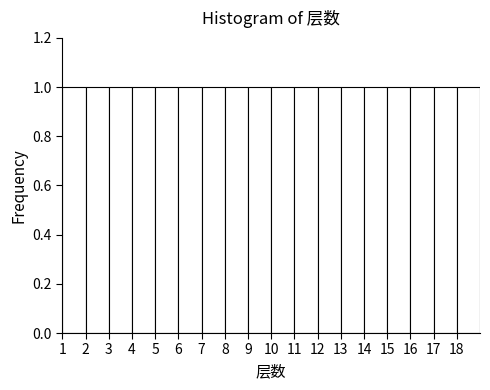

Reading left to right, transcribe this chart: for each bar, give the range it covers on the x-axis and its height. The values are not printed on the chart, so give them approximately, as read against the axis.

1 to 2: 1
2 to 3: 1
3 to 4: 1
4 to 5: 1
5 to 6: 1
6 to 7: 1
7 to 8: 1
8 to 9: 1
9 to 10: 1
10 to 11: 1
11 to 12: 1
12 to 13: 1
13 to 14: 1
14 to 15: 1
15 to 16: 1
16 to 17: 1
17 to 18: 1
18 to 19: 1